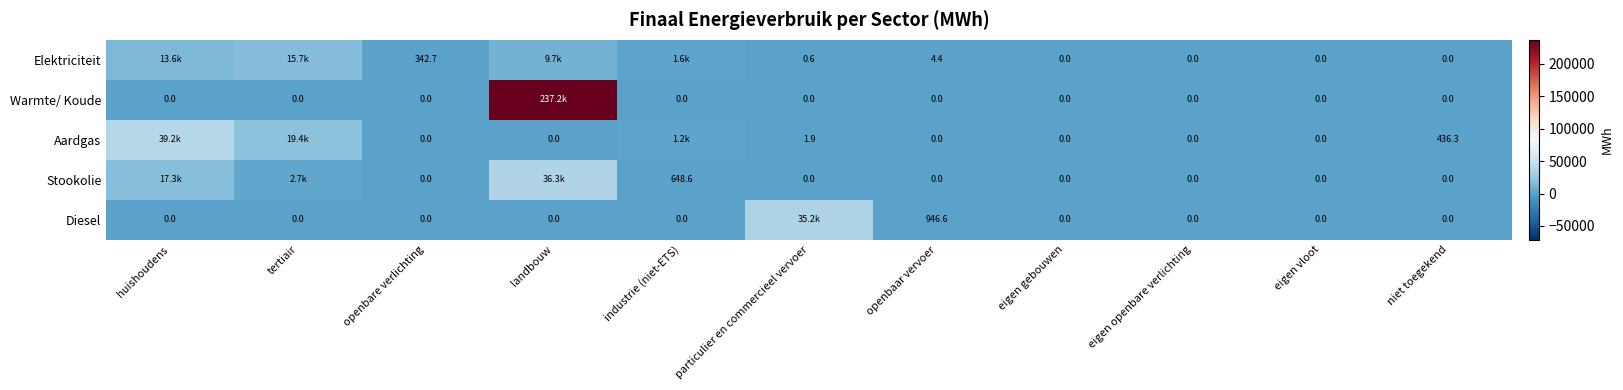

At which category does the chart reach its peak across all series?

landbouw